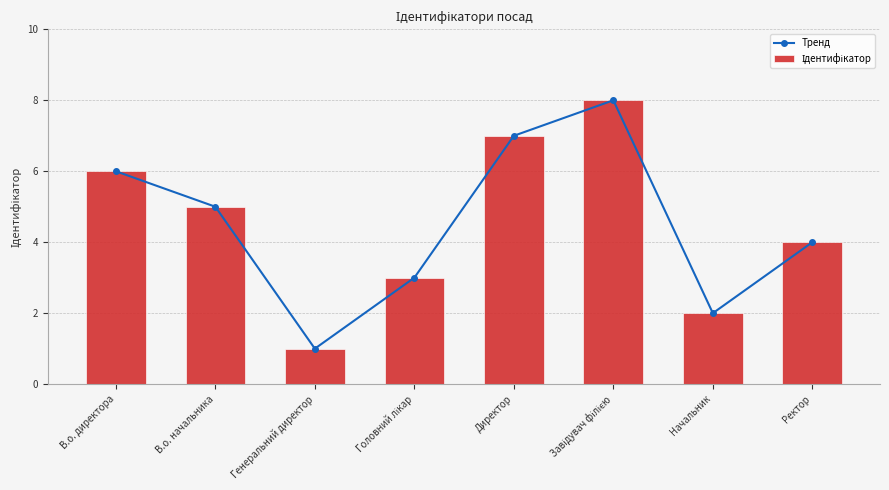

What is the label of the 8th bar from the right?

В.о. директора